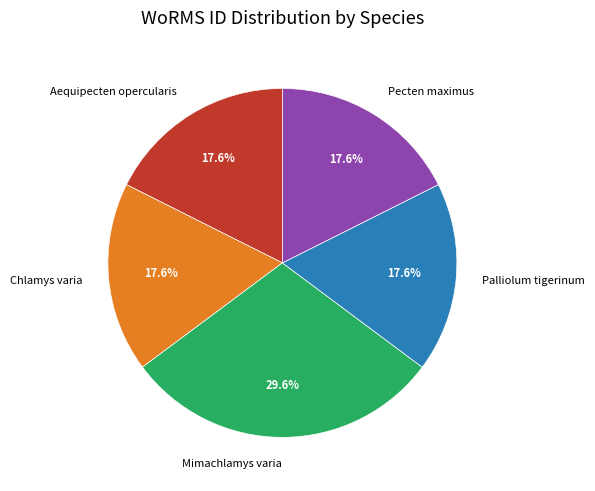

The Aequipecten opercularis slice represents 26% of the pie. True or false?

False